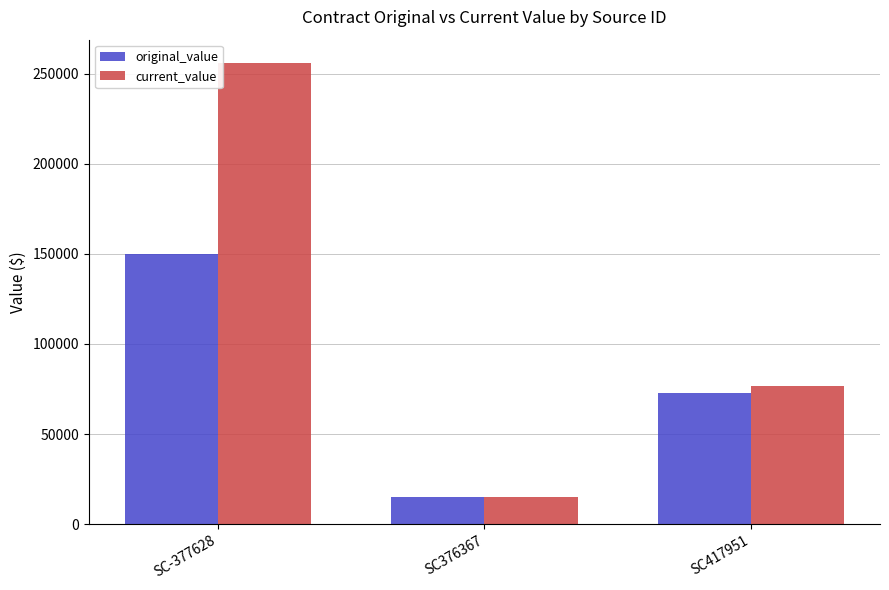

At which label does original_value first exceed 72950?

SC-377628